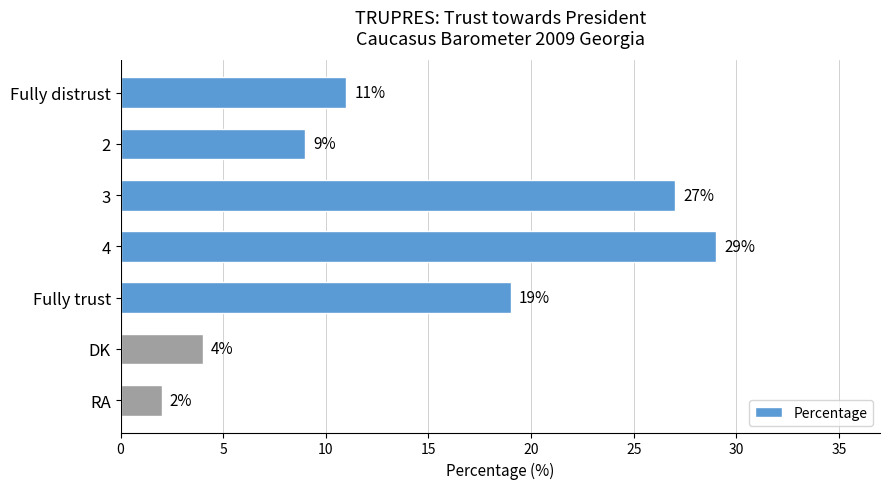

Which category has the lowest value across all series?

RA